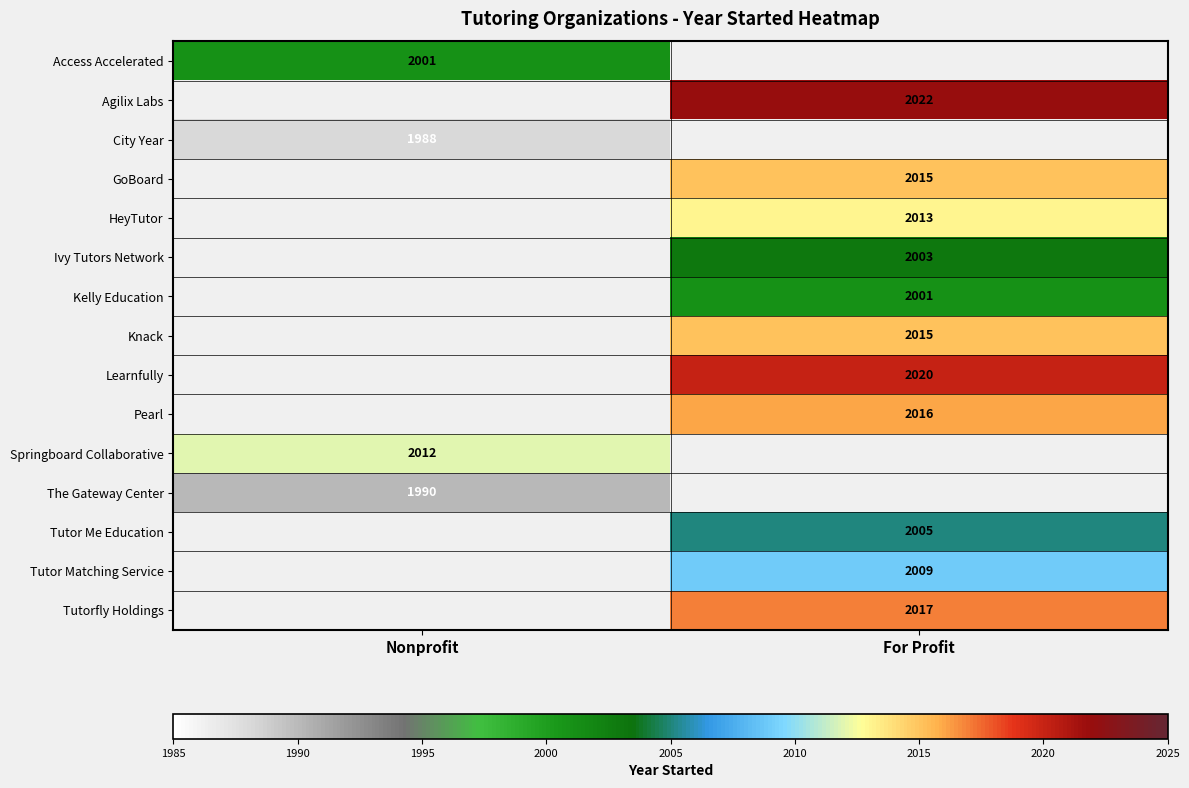

Which has a higher value, Nonprofit or For Profit?

Nonprofit